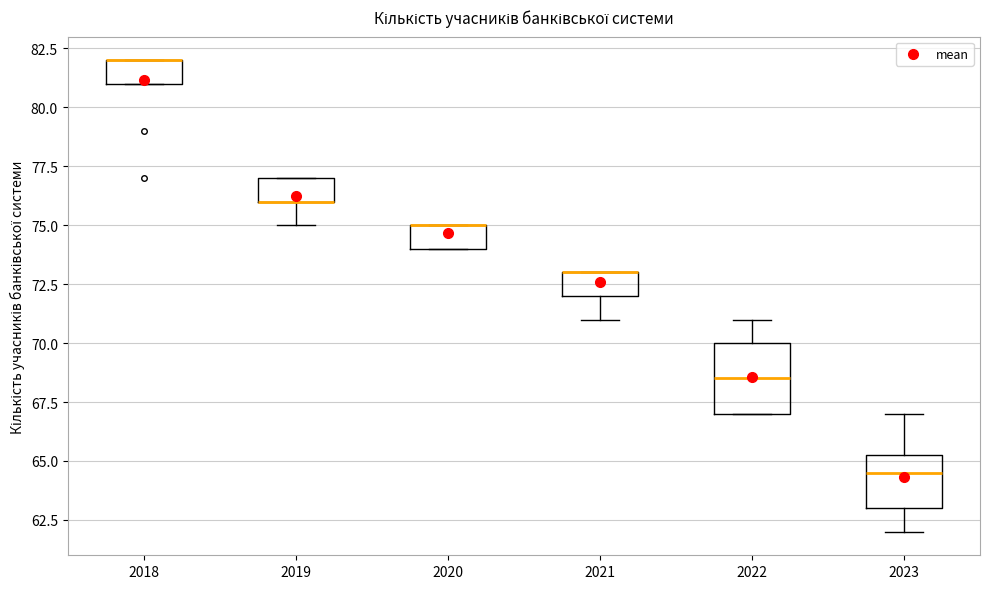

Reading left to right, transcribe this box plot: for each box, give where its median line is, the range the box spans, and where its two whiskers end, as read against the y-axis. The values are not printed on the chart, so give them approximately, as read against the axis.

2018: median 82.0 (drawn on the box's upper edge), box 81.0 to 82.0, whiskers 81.0 to 82.0
2019: median 76.0 (drawn on the box's lower edge), box 76.0 to 77.0, whiskers 75.0 to 77.0
2020: median 75.0 (drawn on the box's upper edge), box 74.0 to 75.0, whiskers 74.0 to 75.0
2021: median 73.0 (drawn on the box's upper edge), box 72.0 to 73.0, whiskers 71.0 to 73.0
2022: median 68.5, box 67.0 to 70.0, whiskers 67.0 to 71.0
2023: median 64.5, box 63.0 to 65.5, whiskers 62.0 to 67.0